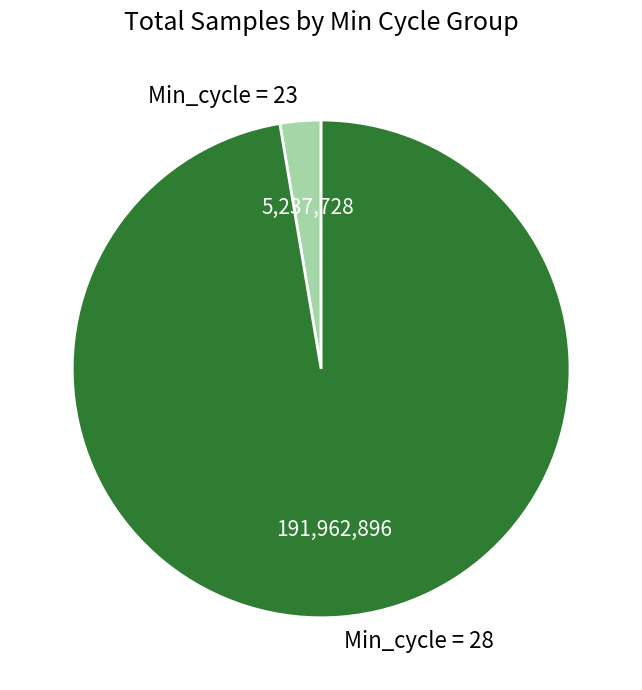

Between Min_cycle = 28 and Min_cycle = 23, which is larger?

Min_cycle = 28